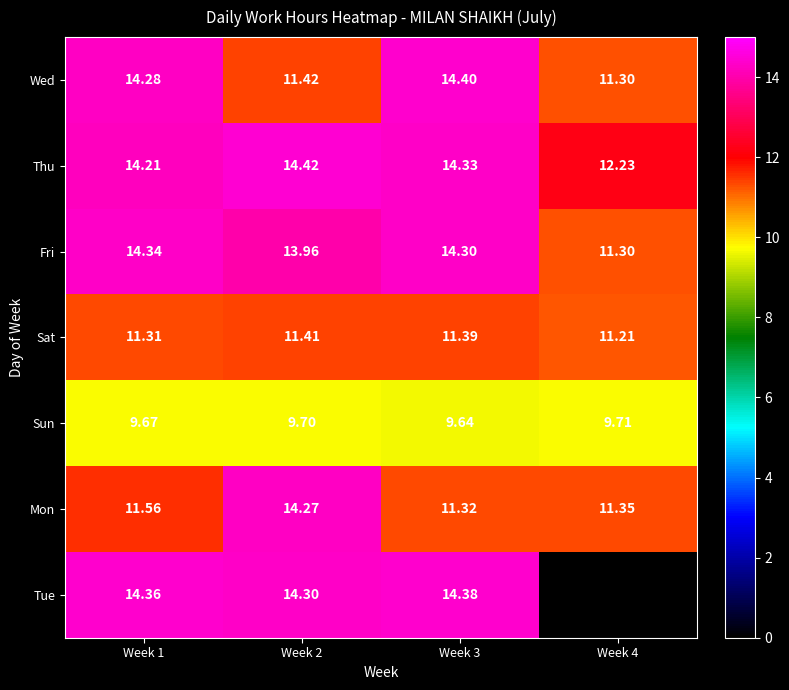

Is it true that Mon equals 7.1 at Week 4?

False